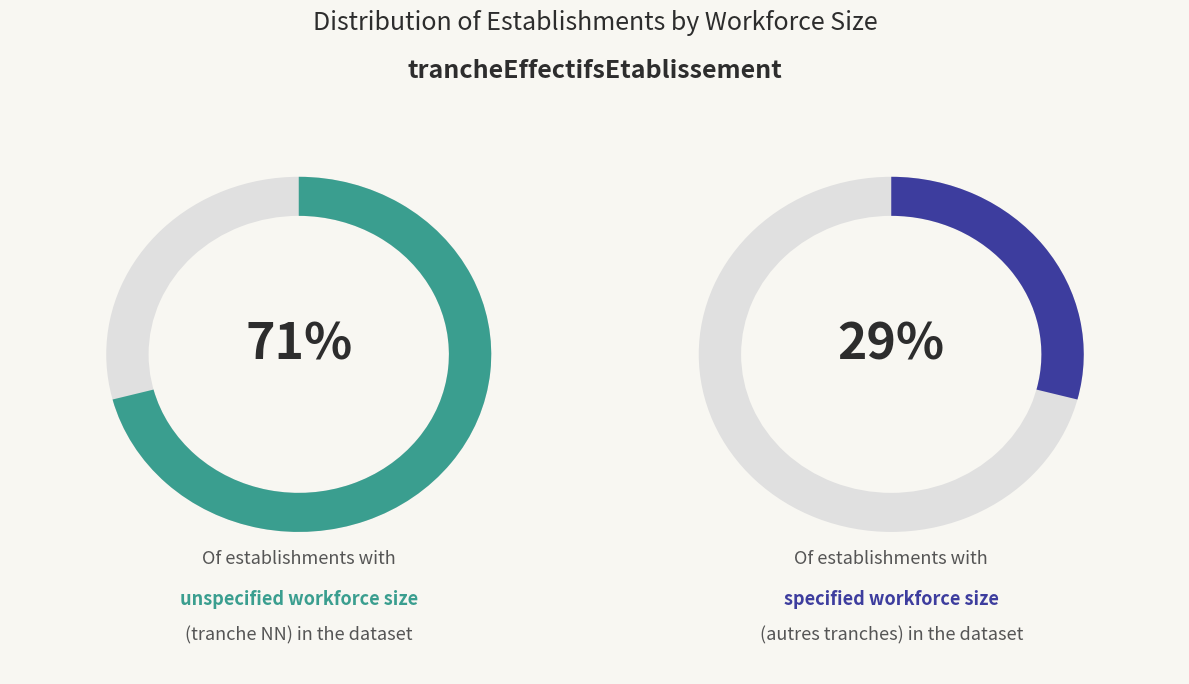

Is it true that 42 is 1% of the pie?

True